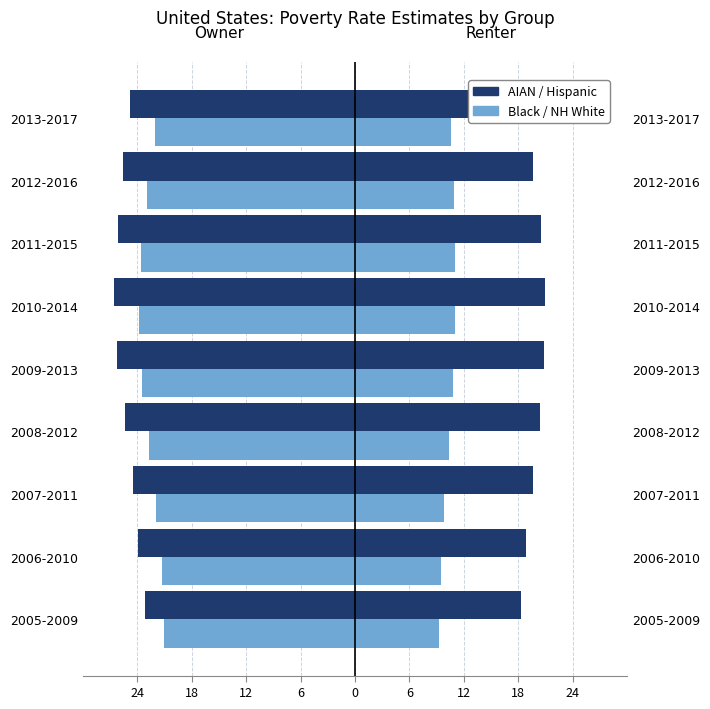

What is the minimum value for Hispanic (right)?

18.3